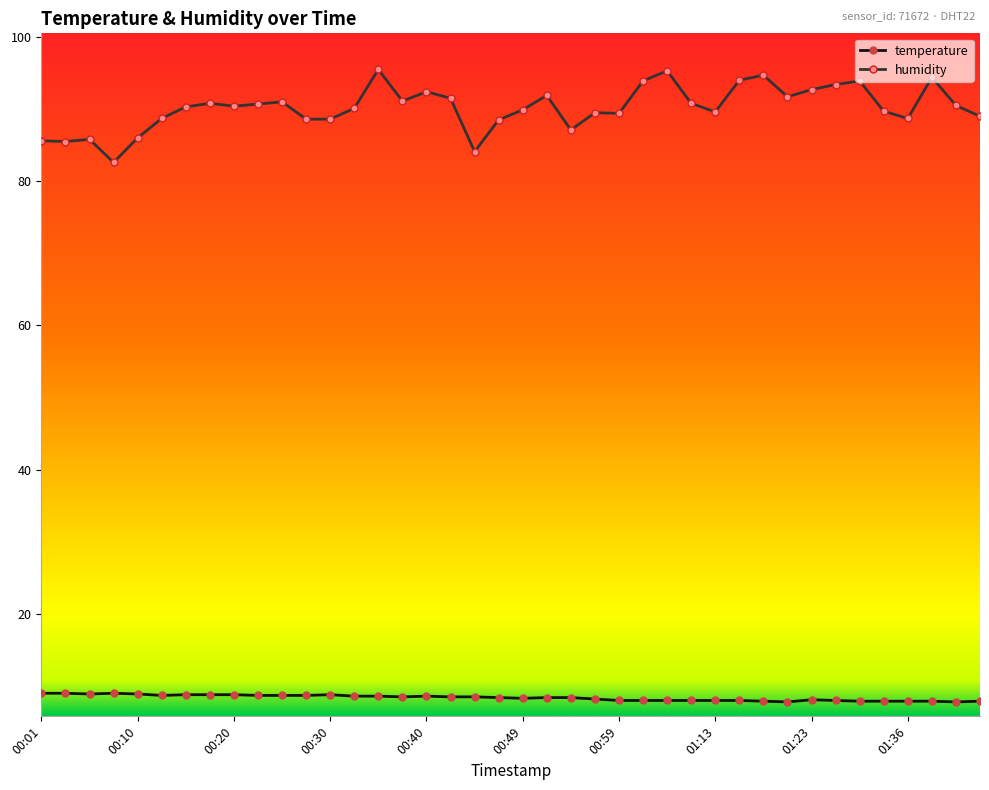

Which series has the largest total across all categories?

humidity